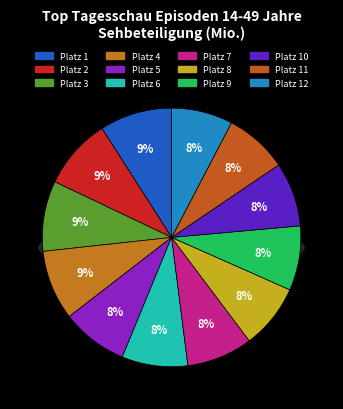

To the nearest percent, what portion does 1 (2021-01-03) represent?

9%